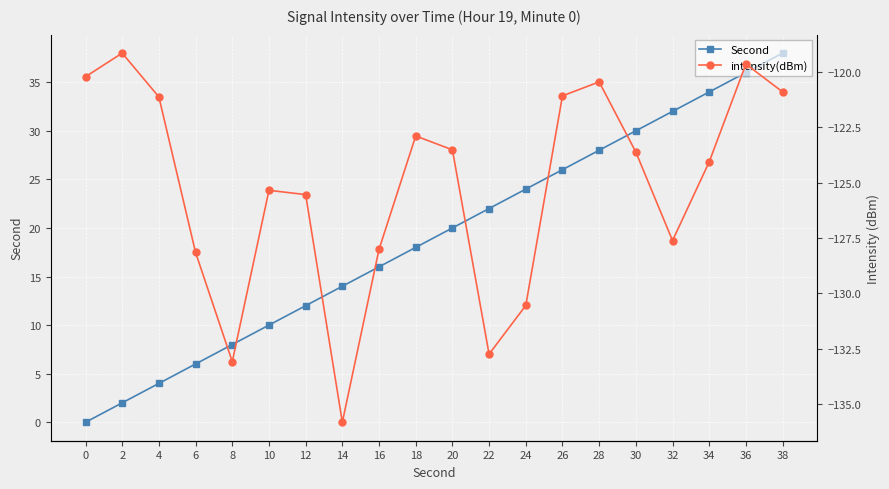

What is the average value of the Second series?

19